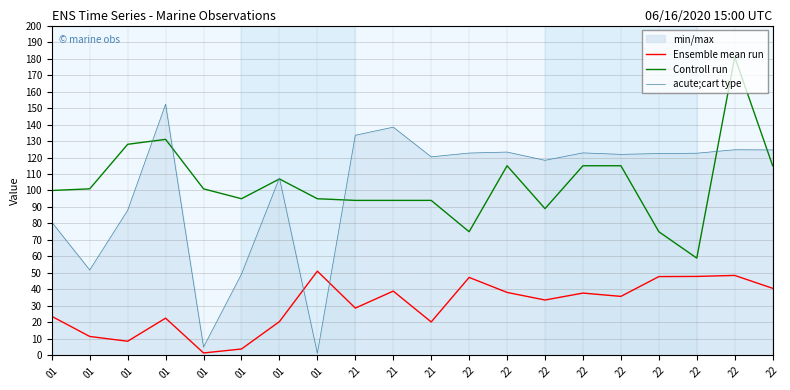

After their last crossing, which series has the higher values: Ensemble mean run or acute;cart type?

acute;cart type